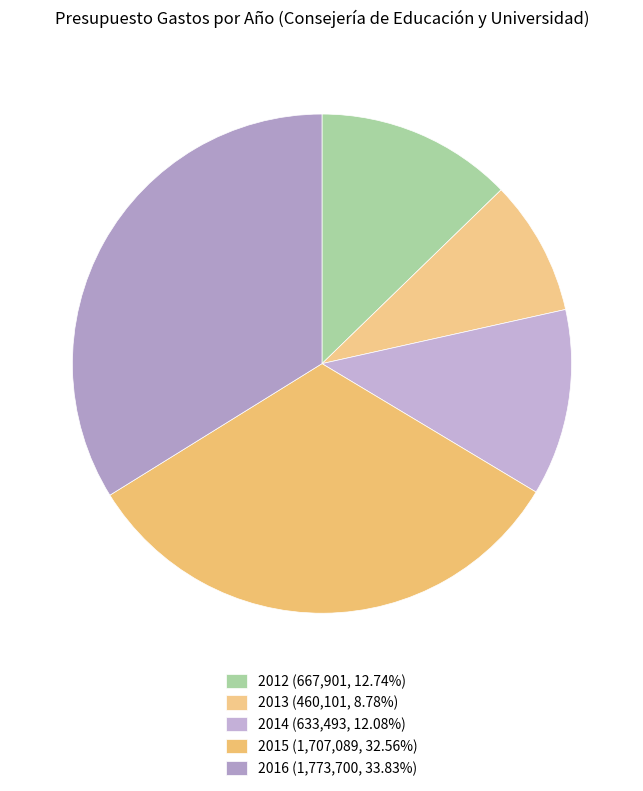

Which category has the smallest portion of the pie?

2013